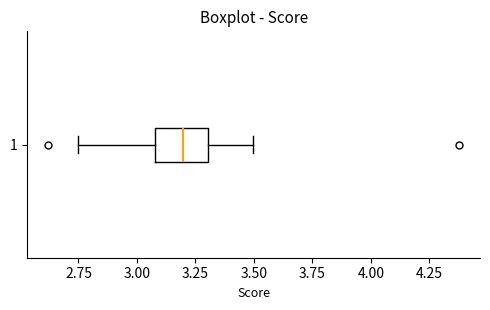

Read this box plot against the x-axis: the position of the median line, the range covered by the box, and the ends of both whiskers. The values are not printed on the chart, so give them approximately, as read against the axis.

median 3.20, box 3.10 to 3.30, whiskers 2.75 to 3.50